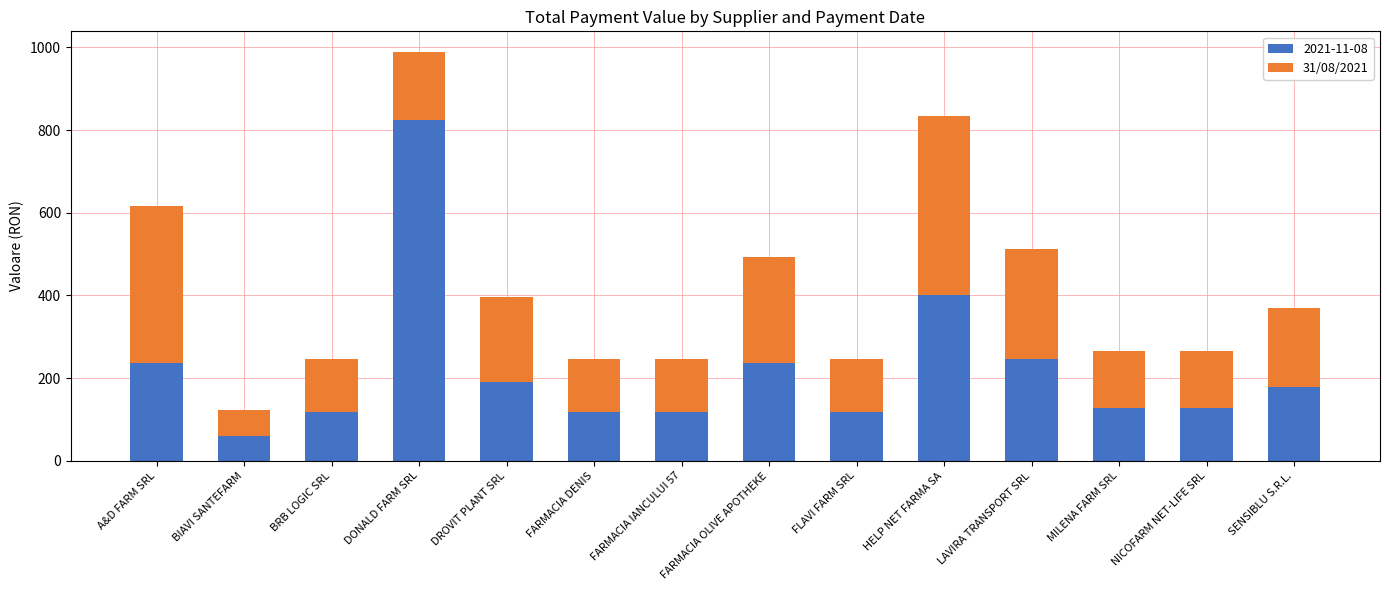

What is the sum of the 2021-11-08 values at LAVIRA TRANSPORT SRL and FARMACIA DENIS?

364.4